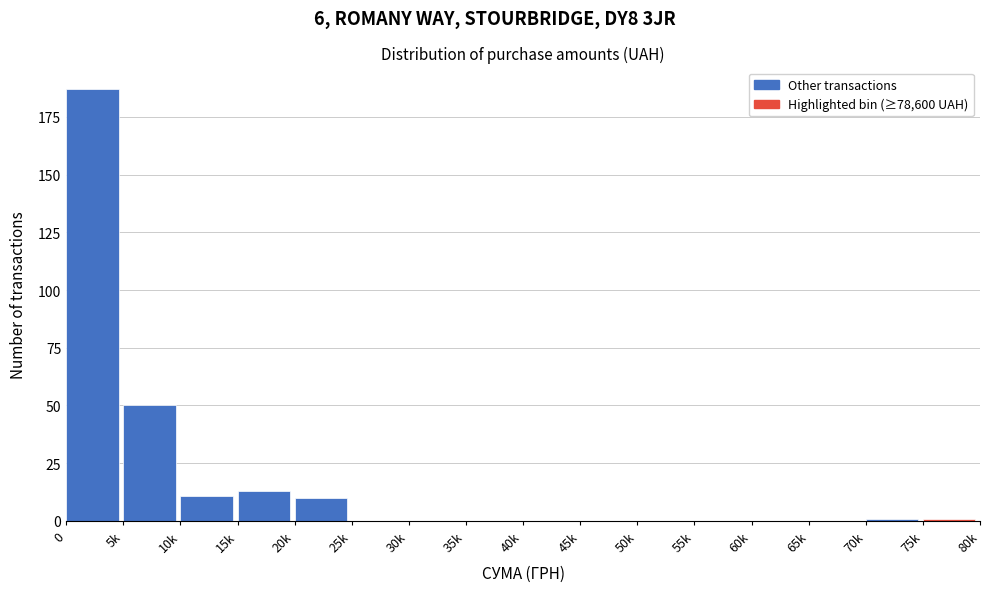

Reading left to right, extract all data points from this chart.

0=187	5k=50	10k=11	15k=13	20k=10	25k=0	30k=0	35k=0	40k=0	45k=0	50k=0	55k=0	60k=0	65k=0	70k=1	75k=1